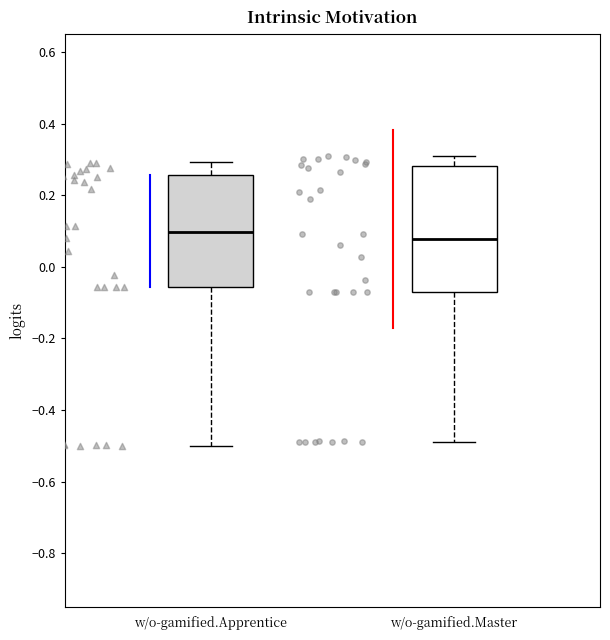

Which box is the tallest, from its lower edge to its upper edge?

w/o-gamified.Master